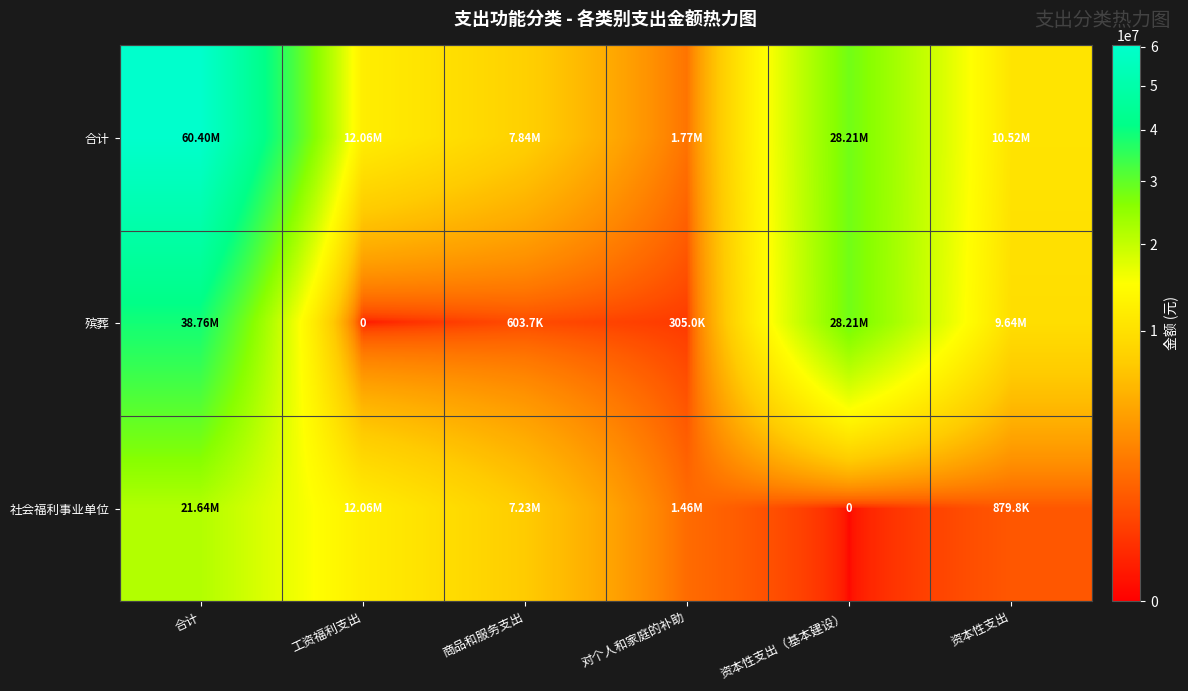

How many data points in 合计 are above 12061171?

3